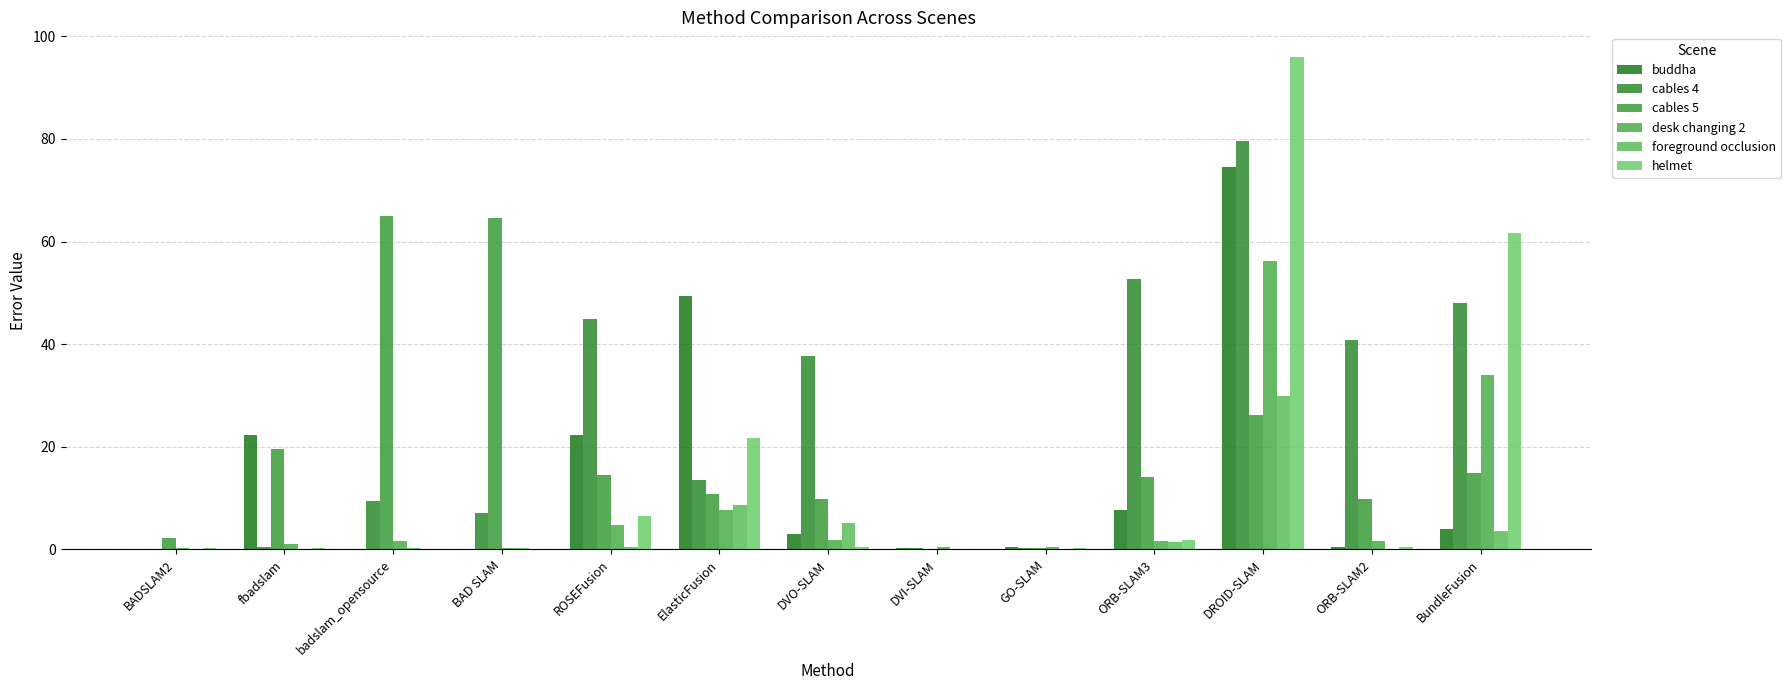

List the series in order of their peak value, highest first.

helmet, cables 4, buddha, cables 5, desk changing 2, foreground occlusion